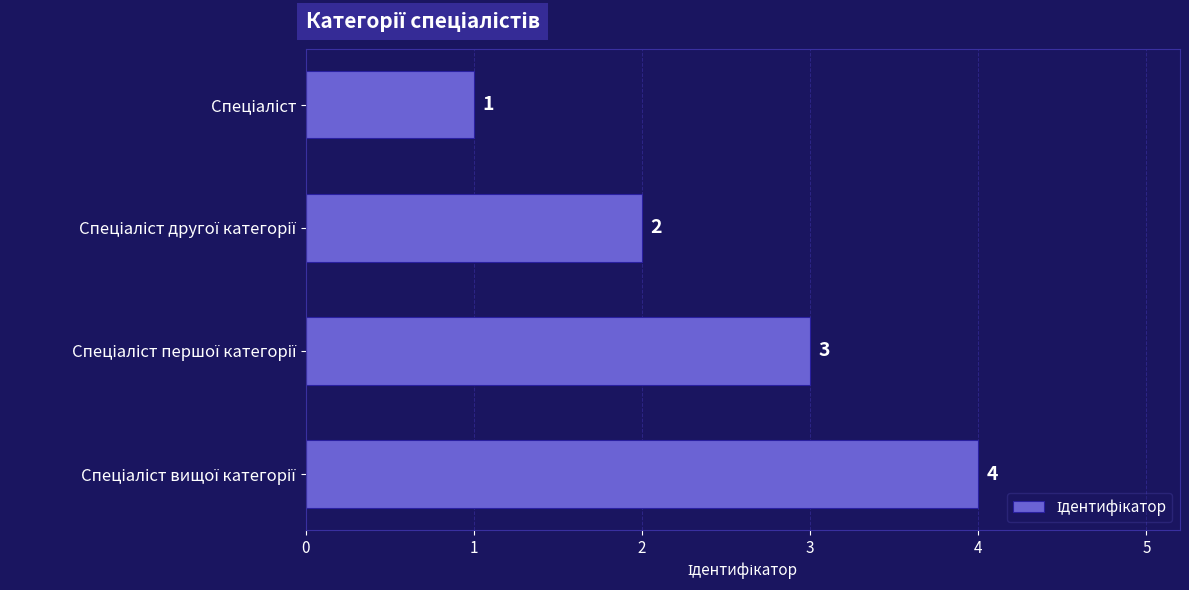

What is the value of the 1st bar from the top?

1